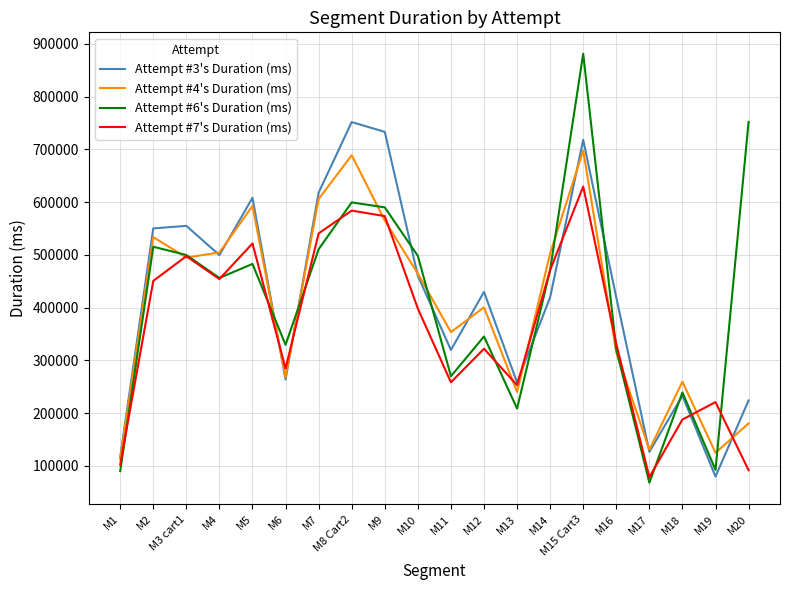

Which series has the largest total across all categories?

Attempt #3's Duration (ms)